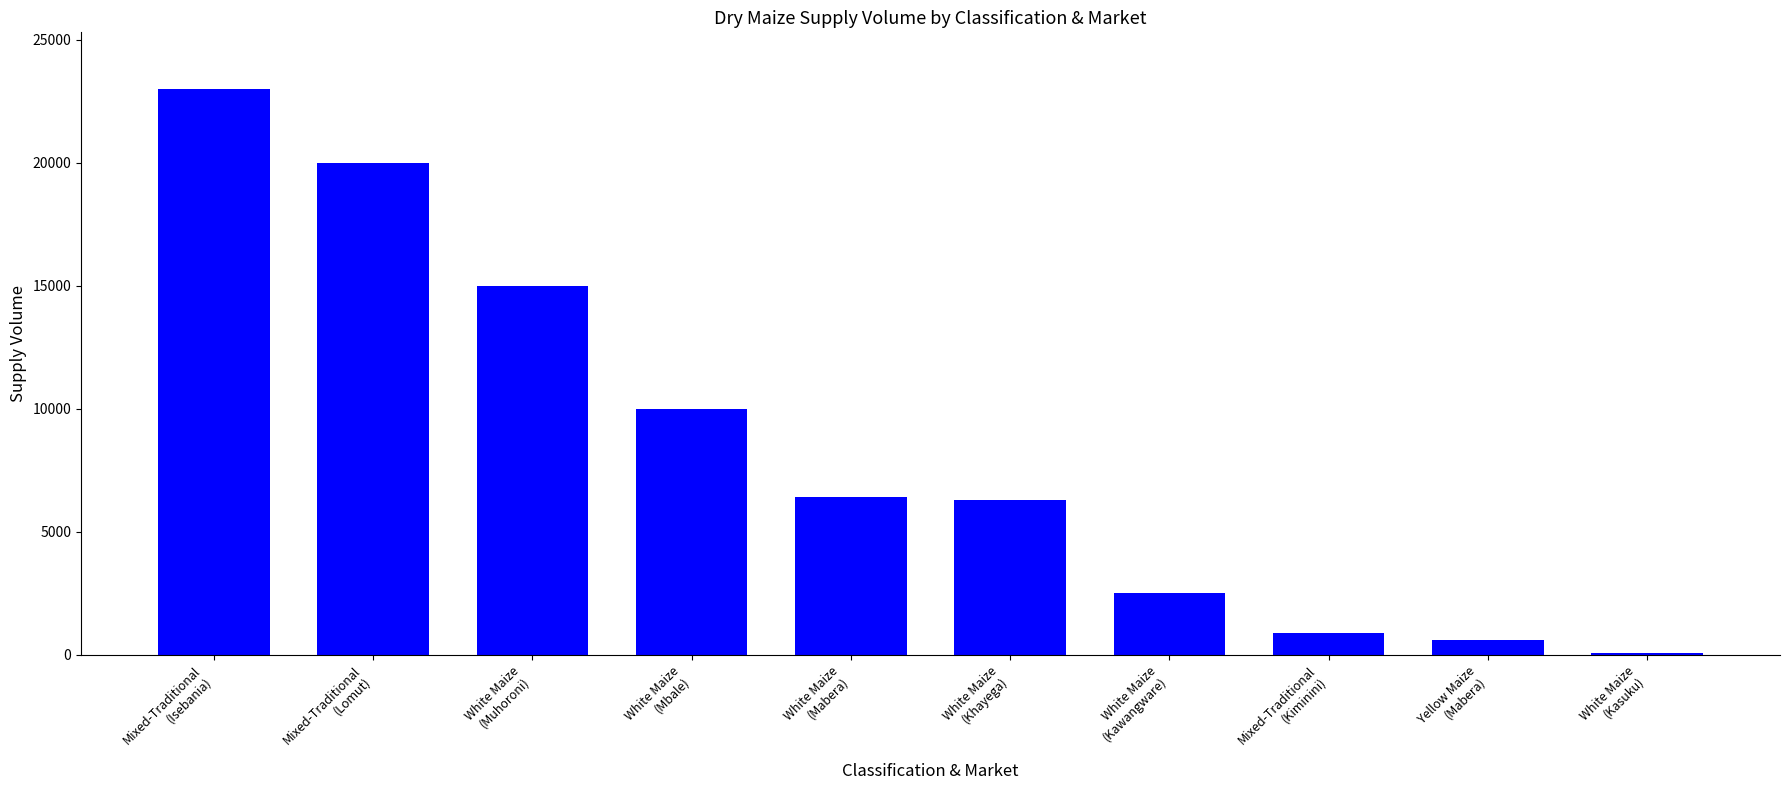

What is the greatest value displayed?

23000